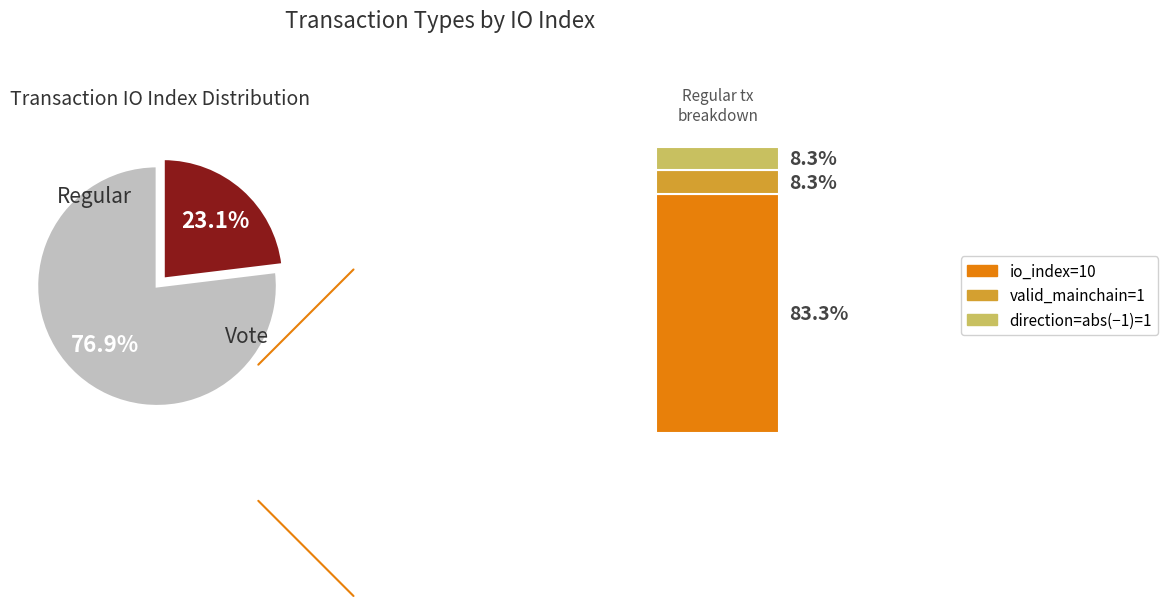

Count the number of slices in the pie.

2